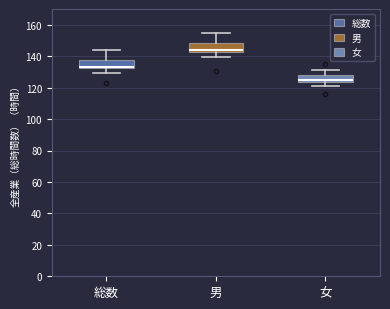

Reading left to right, transcribe this box plot: for each box, give where its median line is, the range the box spans, and where its two whiskers end, as read against the y-axis. The values are not printed on the chart, so give them approximately, as read against the axis.

総数: median 134, box 132 to 138, whiskers 130 to 144
男: median 144, box 142 to 148, whiskers 140 to 154
女: median 124 (just above the box's lower edge), box 124 to 128, whiskers 120 to 132